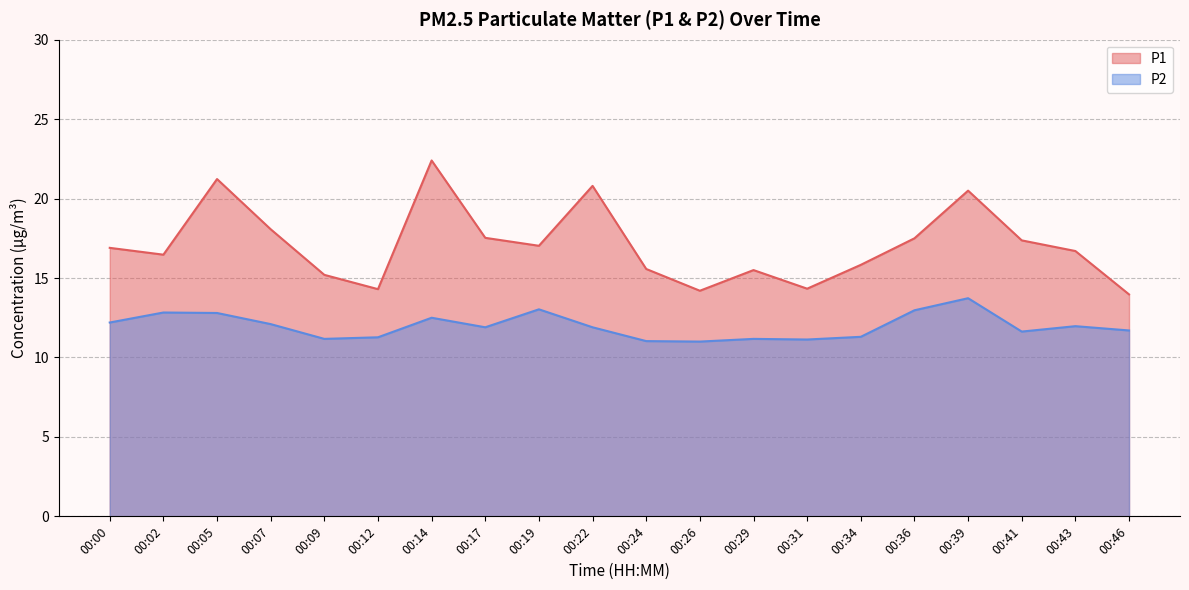

At 00:39, list the series in order from largest to smallest.

P1, P2